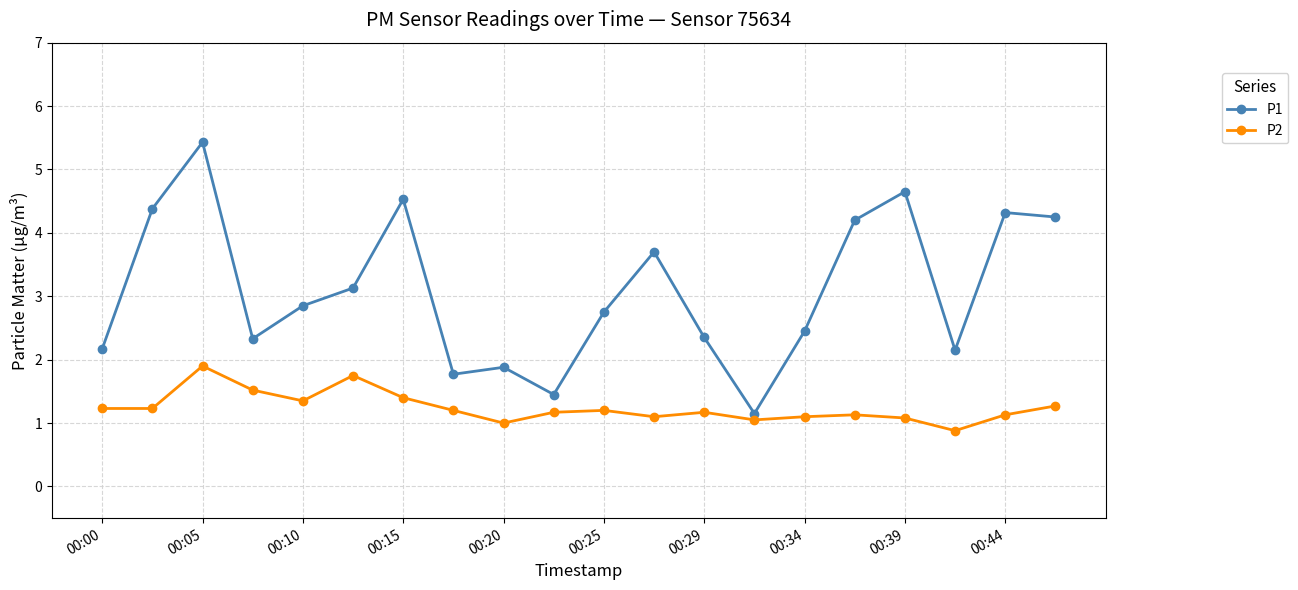

What is the value of the P2 point at the 18th from the left?

0.9